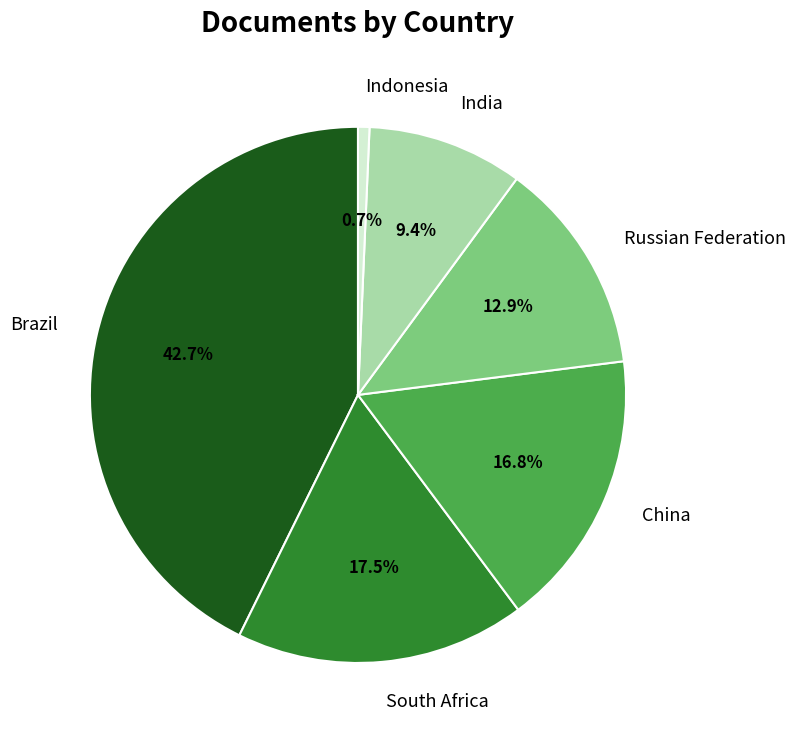

How many slices are in this pie chart?

6